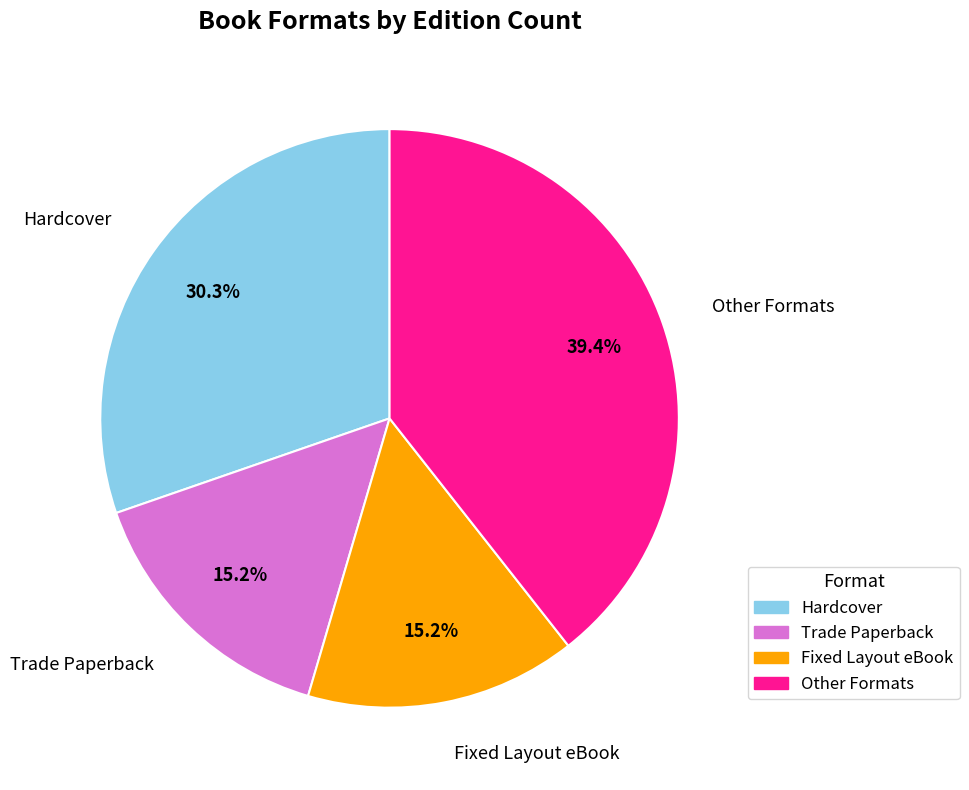

Approximately how many times larger is the value at Other Formats compared to Trade Paperback?

2.6